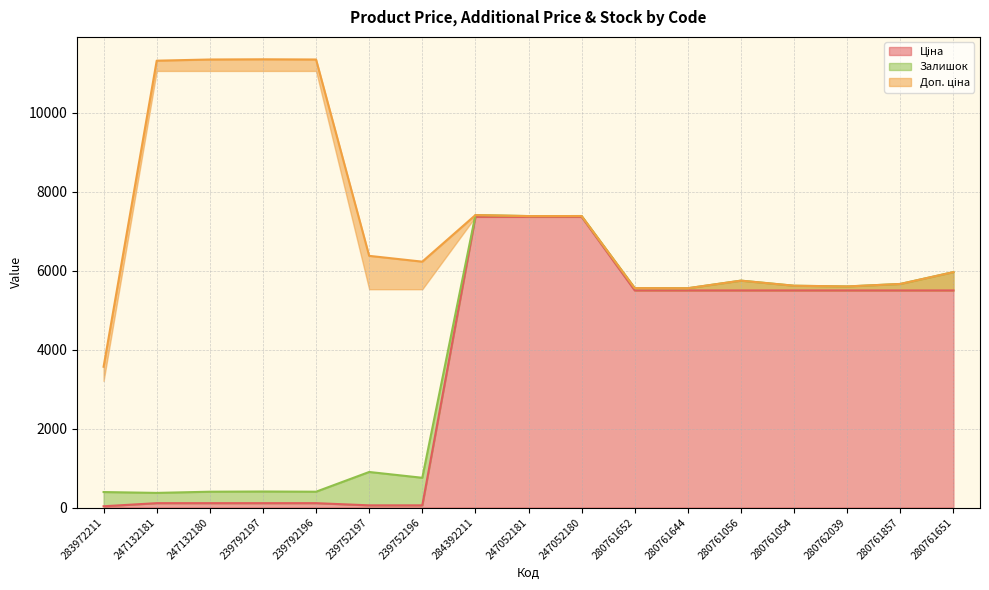

How many data points in Ціна are less than 5497?

7